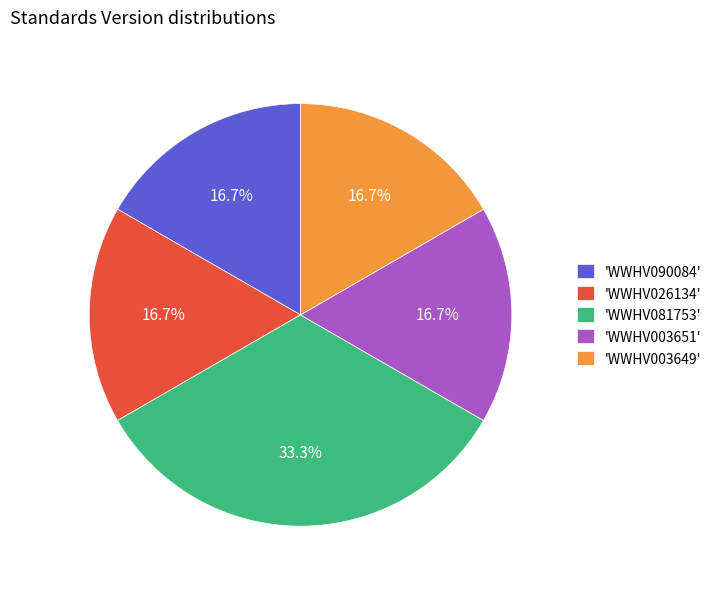

Does any single category account for the majority?

No